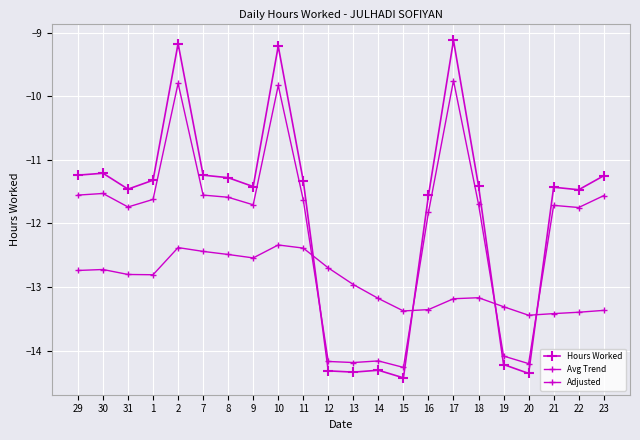

In Hours Worked, how many points are higher than both neighbors (excluding endpoints)?

6